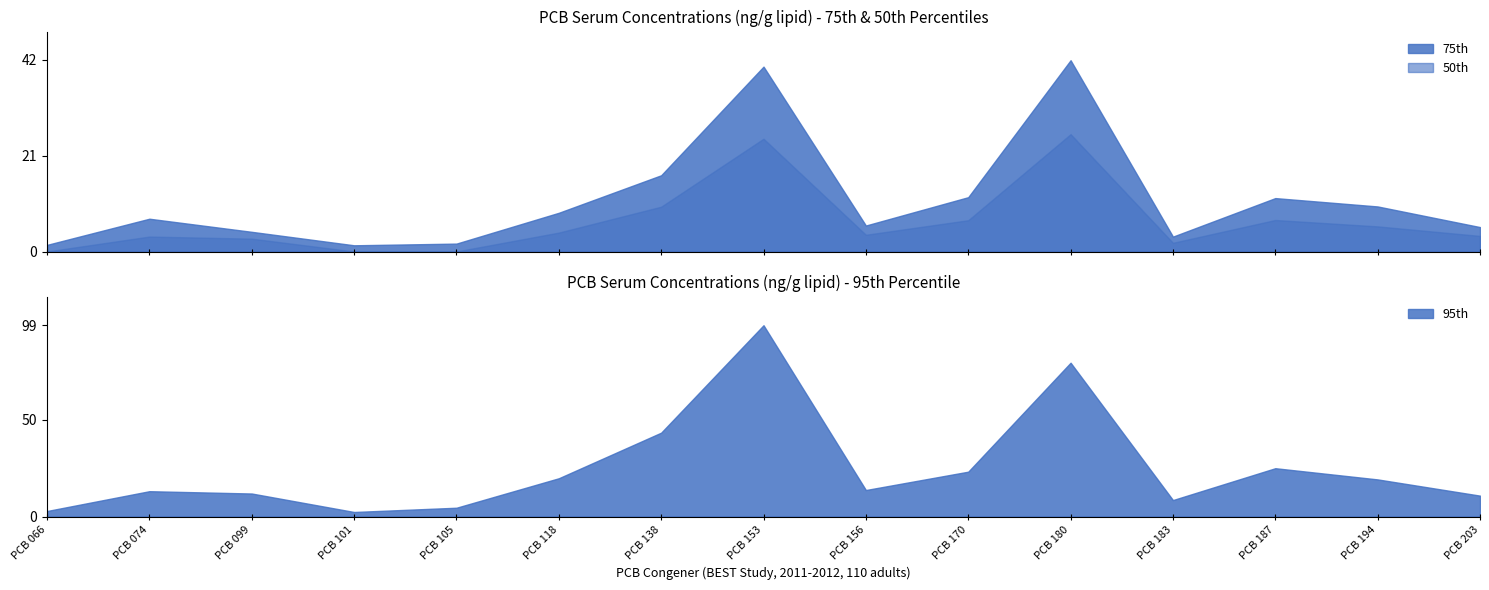

At which category is the sum across all series the highest?

PCB 153